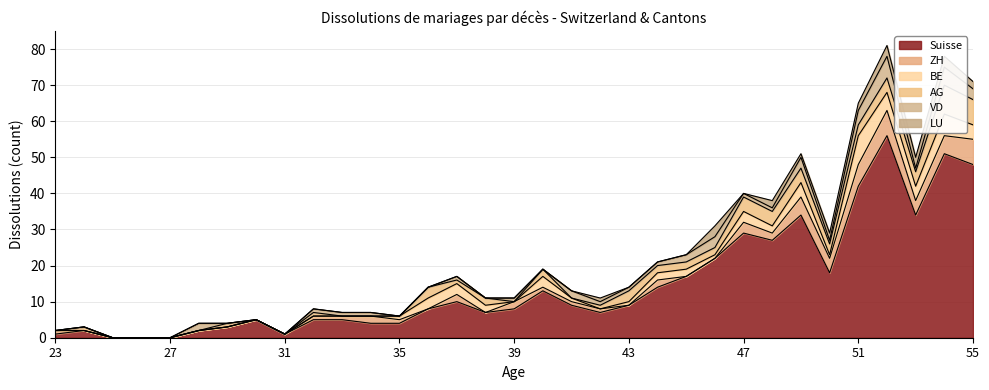

True or false: Suisse has a value of 17 at 51.

False